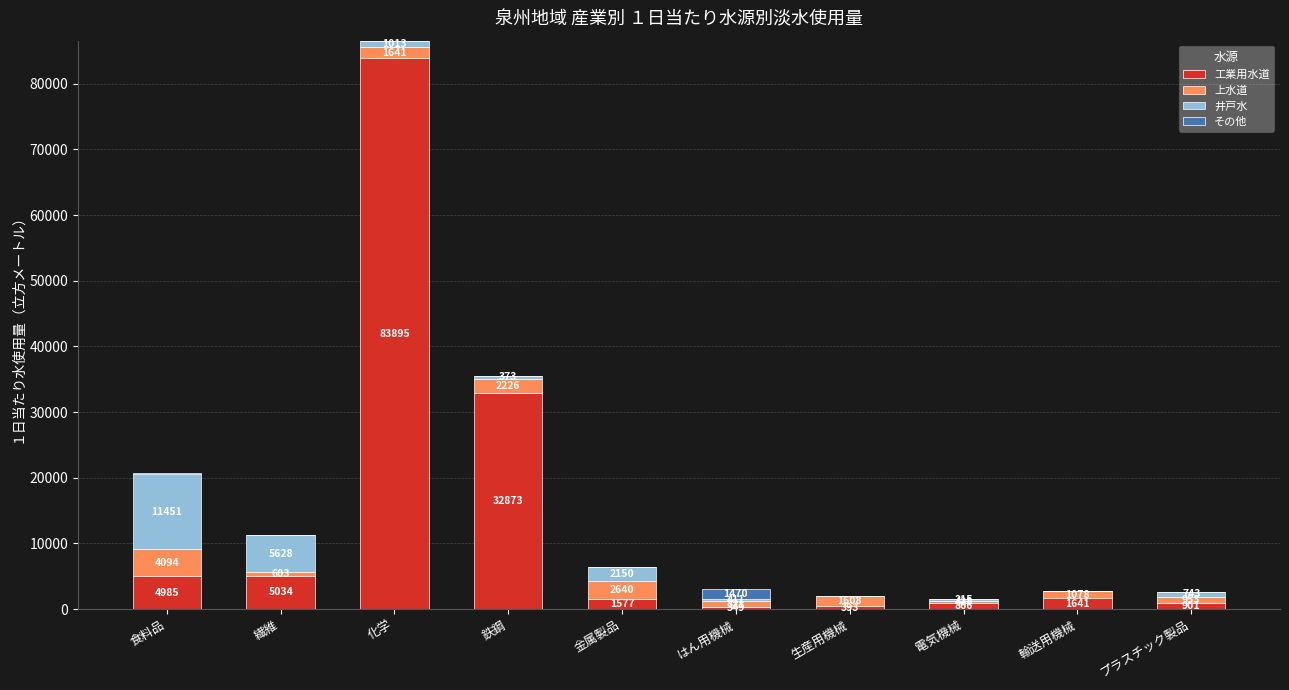

At which category is the sum across all series the highest?

化学